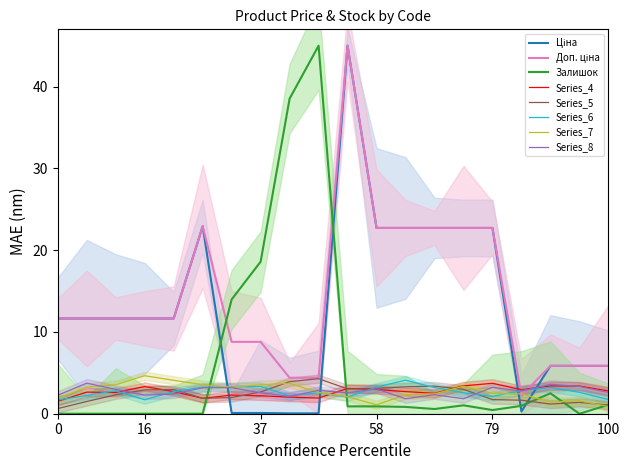

What is the value of the Доп. ціна point at the 20th from the left?

5.9